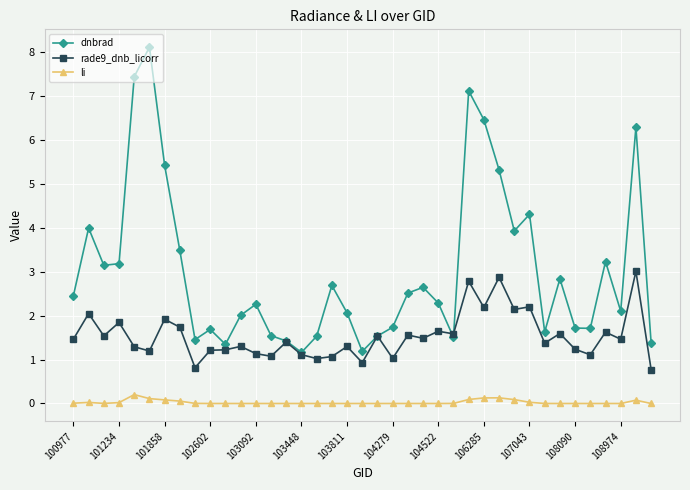

At how many categories does at least one series exceed 6?

5